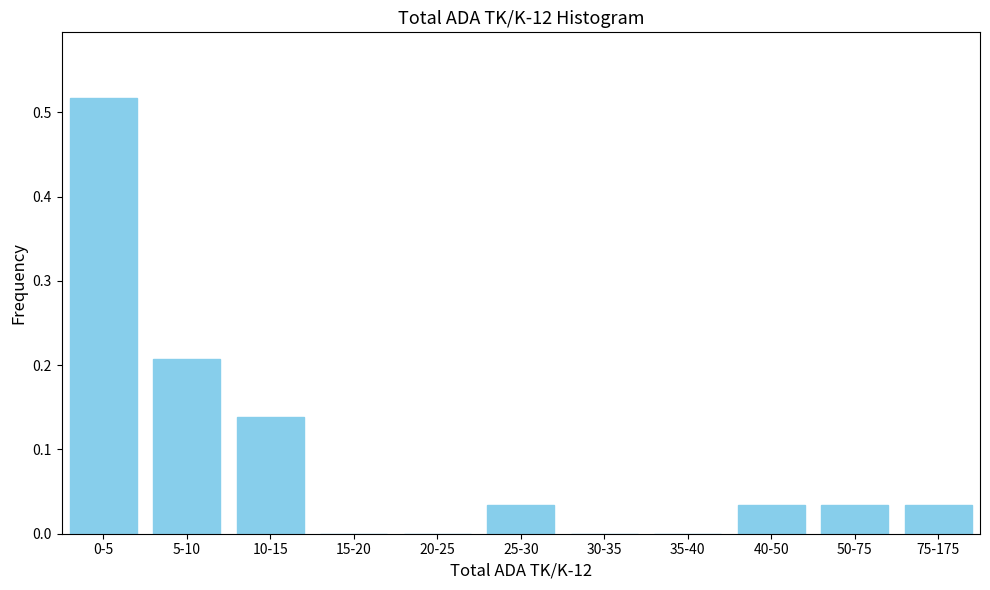

The chart shows a value of 0.0 at 50-75. True or false?

True